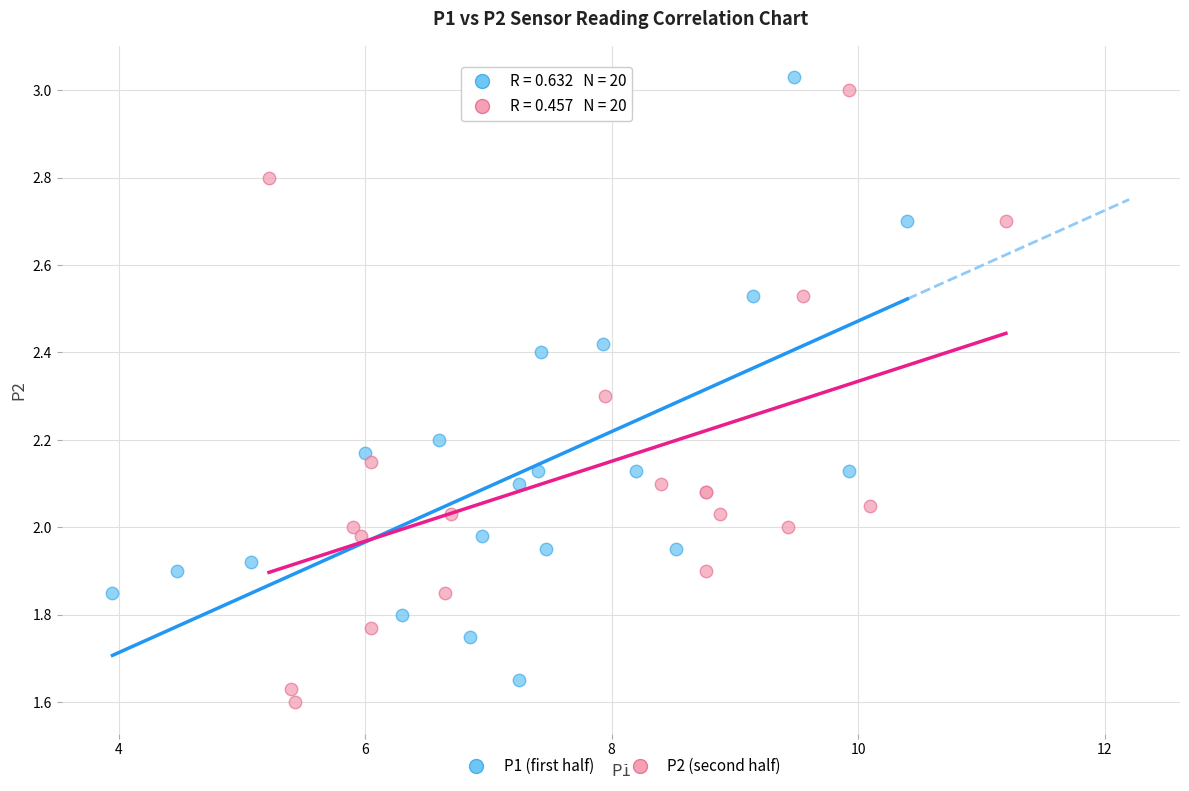

Which series contains the highest Y value?

P1 (first half)